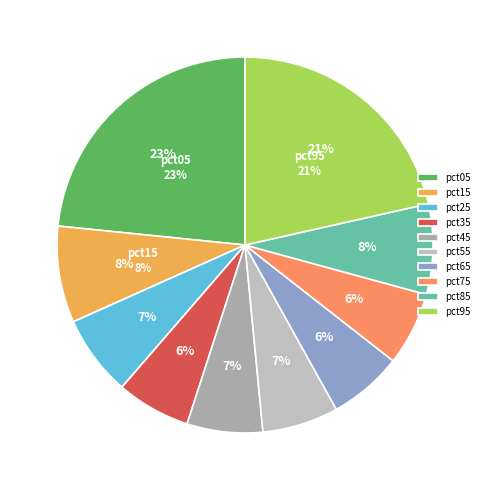

How many segments does this pie chart have?

10